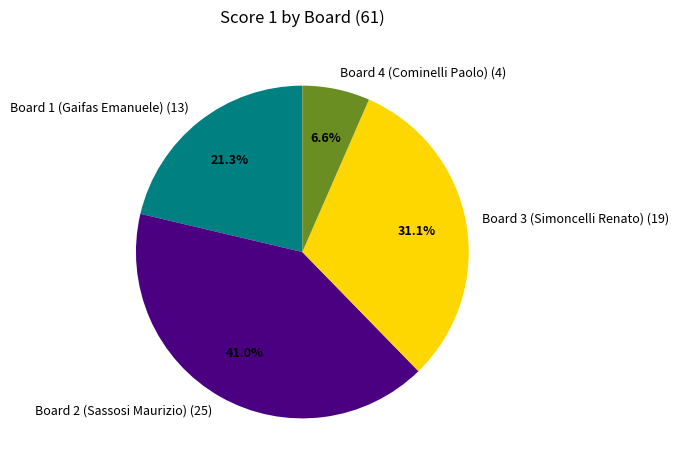

Does any single category account for the majority?

No